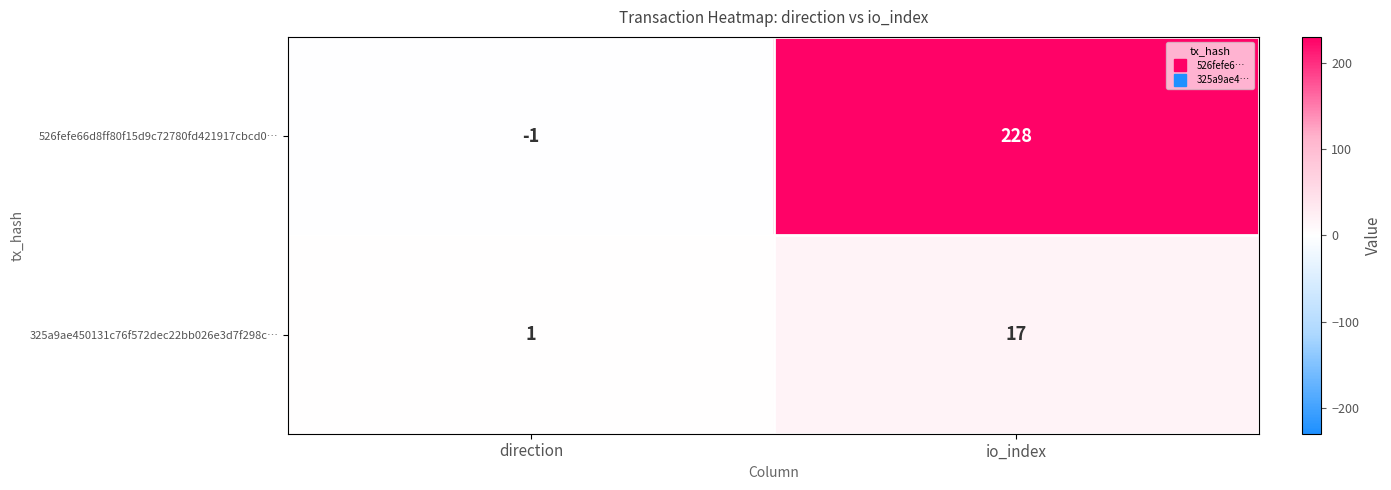

What is the sum of the 325a9ae450131c76f572dec22bb026e3d7f298c… values at direction and io_index?

18